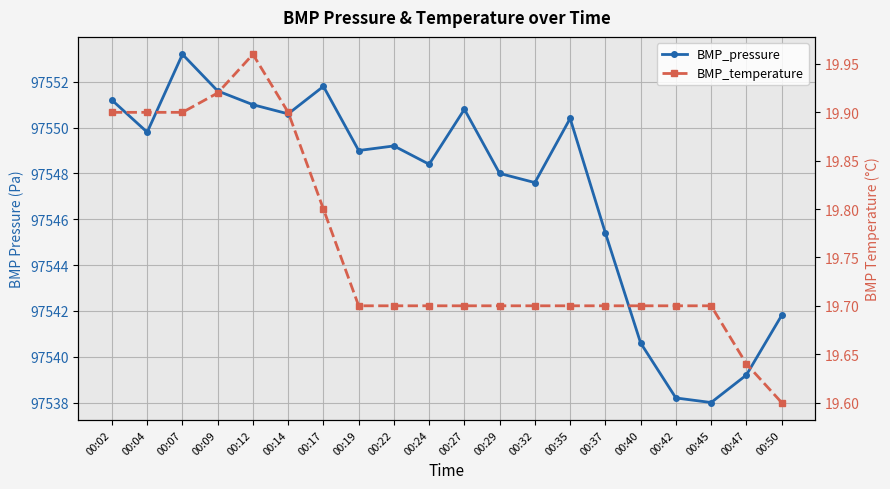

What is the maximum value shown in the chart?

97553.2